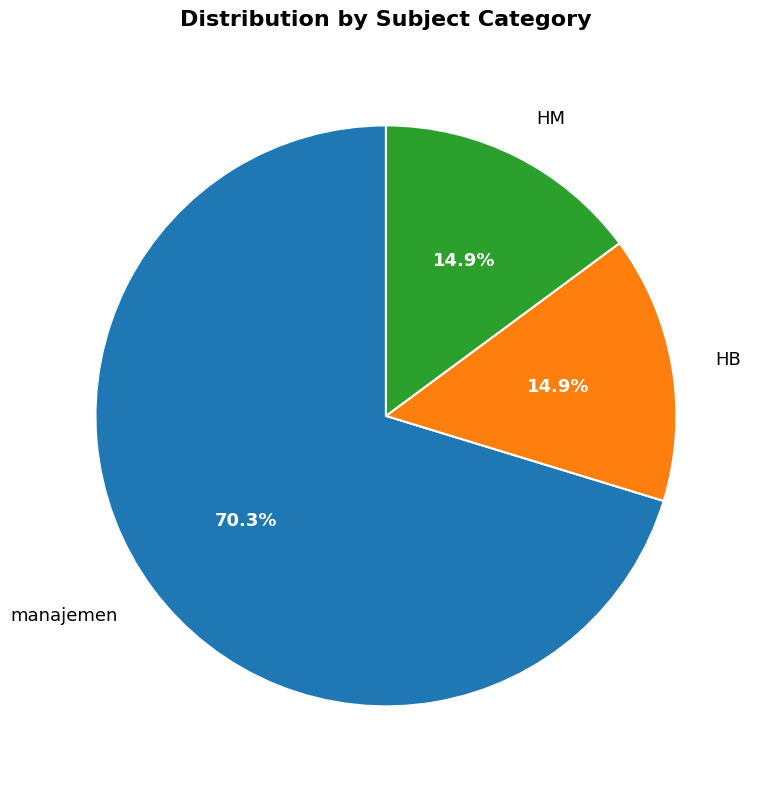

What percentage is the HB slice, to the nearest percent?

15%